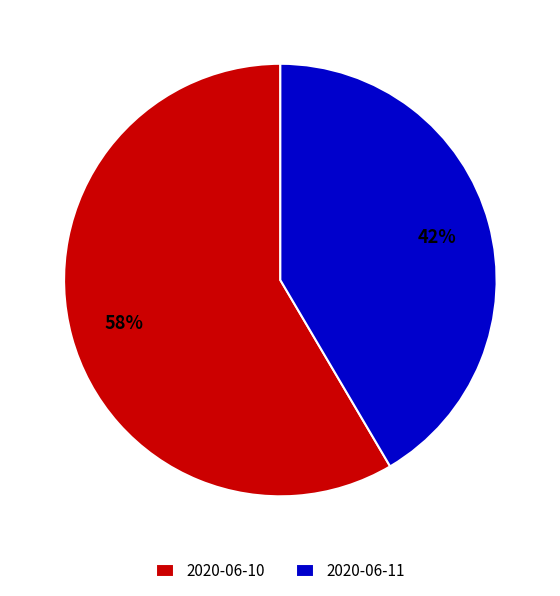

The 2020-06-11 slice represents 34% of the pie. True or false?

False